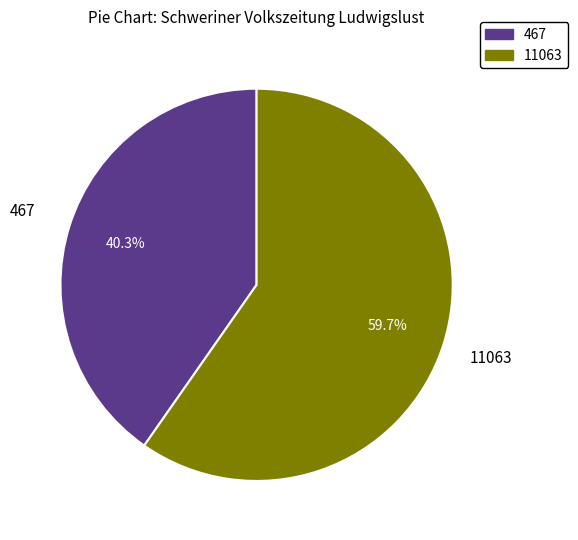

To the nearest percent, what portion does 467 represent?

40%